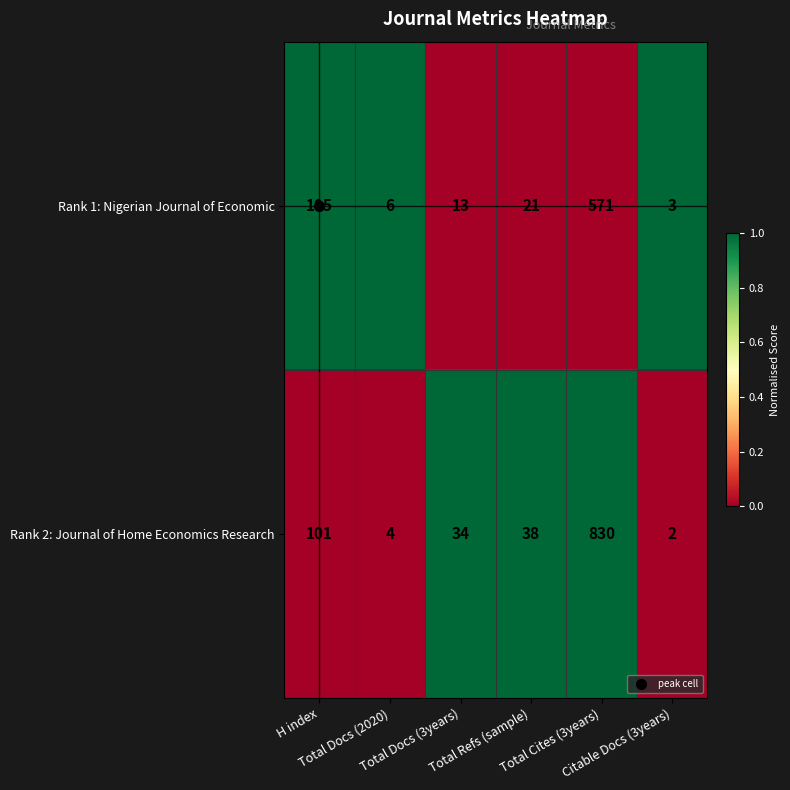

At which category is the sum across all series the highest?

Total Cites (3years)